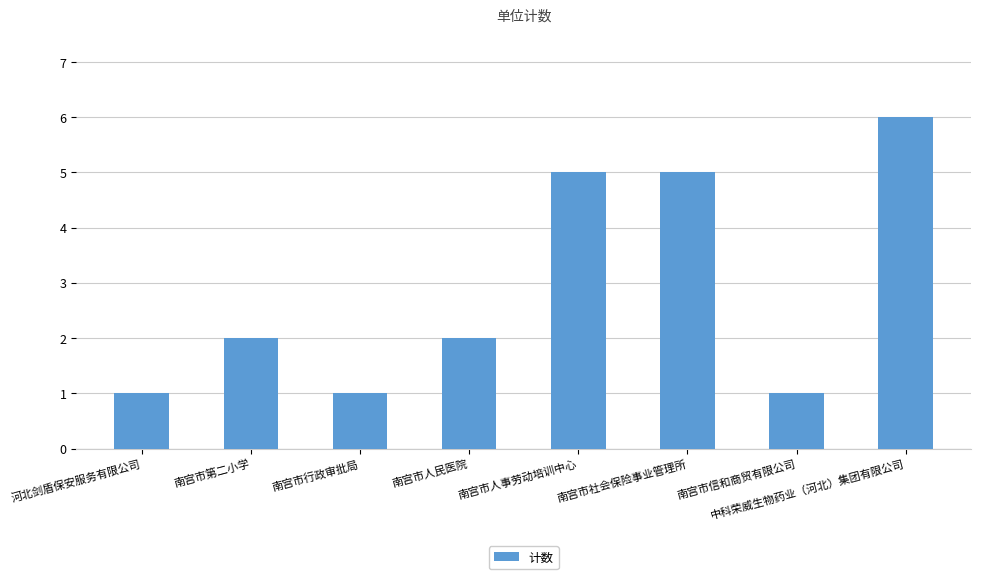

What is the value of the 3rd bar from the left?

1